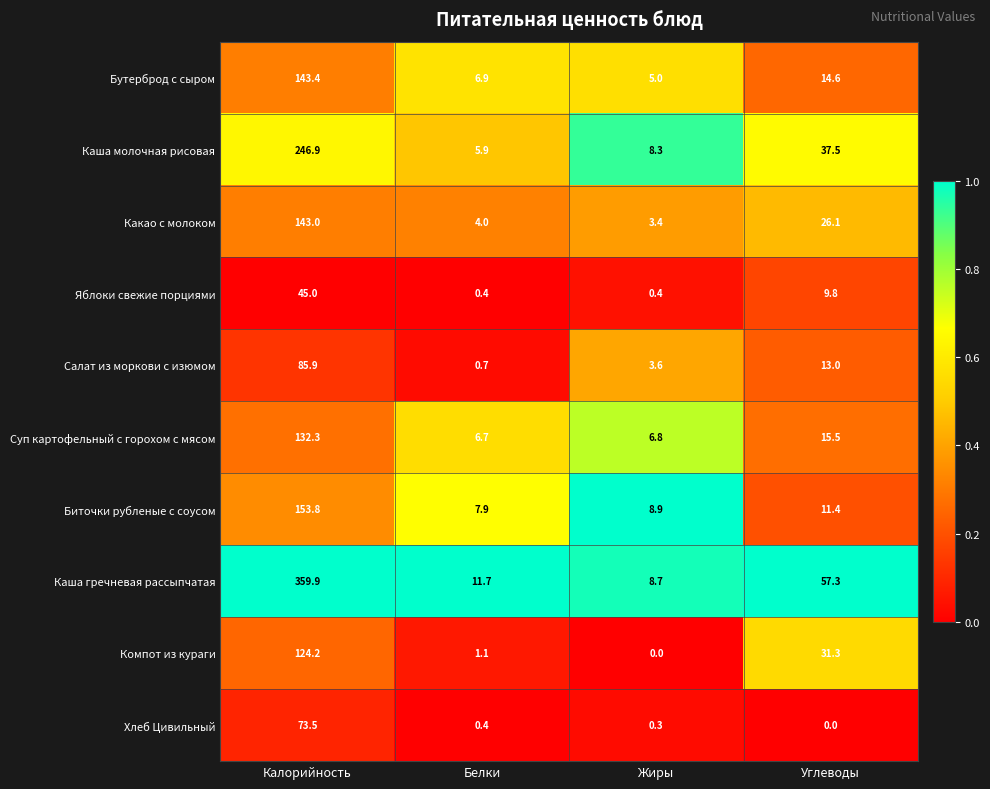

Rank the series by their maximum value, from highest to lowest.

Каша гречневая рассыпчатая, Каша молочная рисовая, Биточки рубленые с соусом, Бутерброд с сыром, Какао с молоком, Суп картофельный с горохом c мясом, Компот из кураги, Салат из моркови с изюмом, Хлеб Цивильный, Яблоки свежие порциями